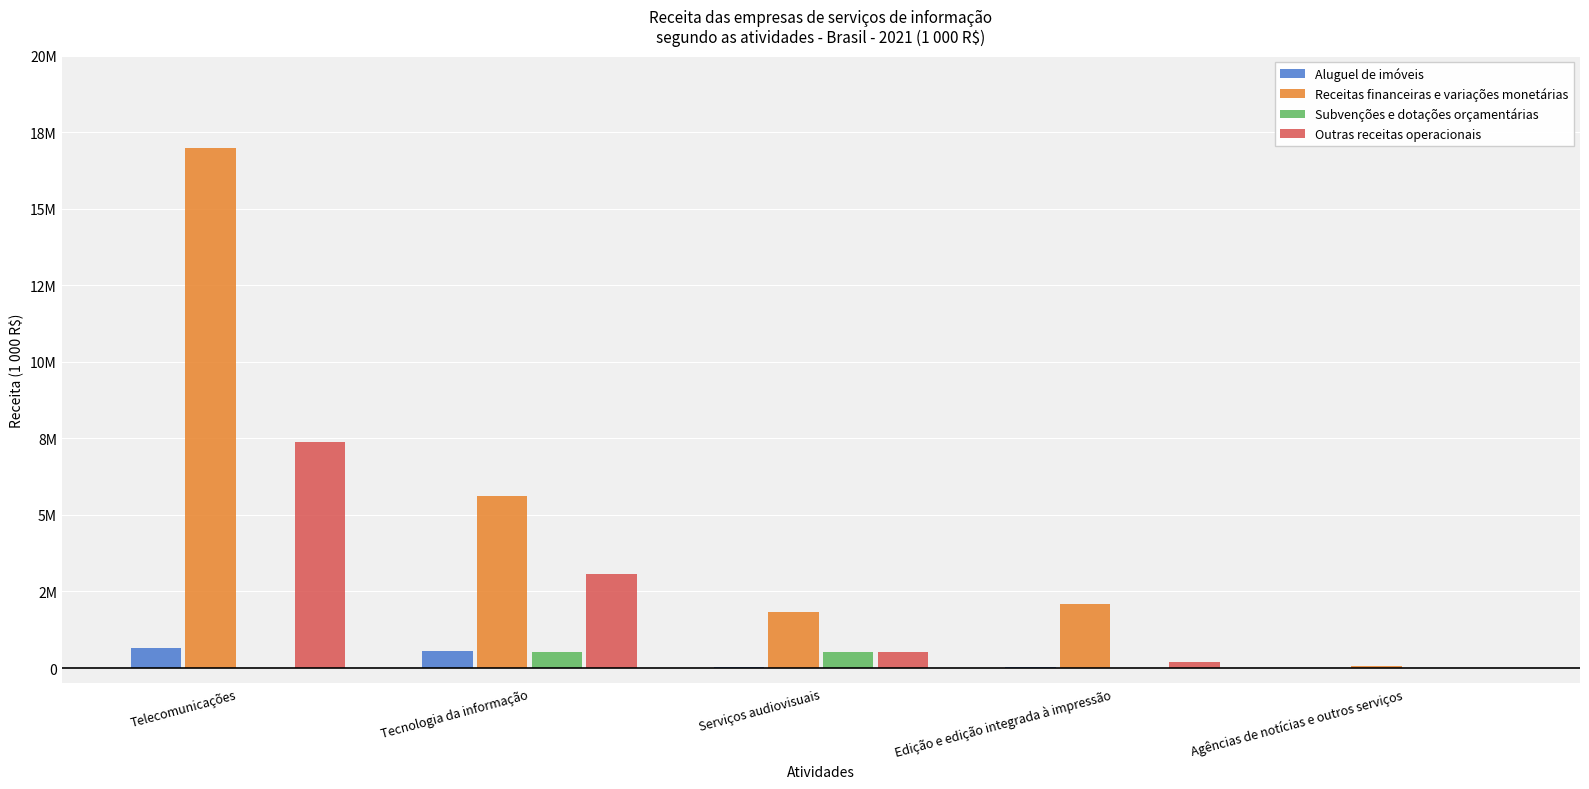

At how many categories does at least one series exceed 3955951?

2